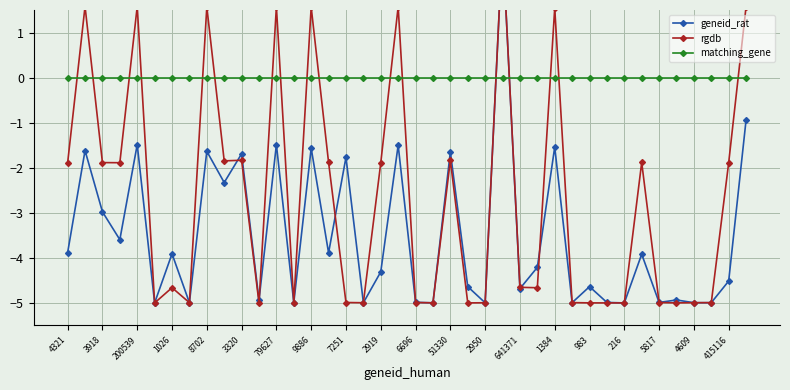

What is the minimum value for geneid_rat?

-5.0